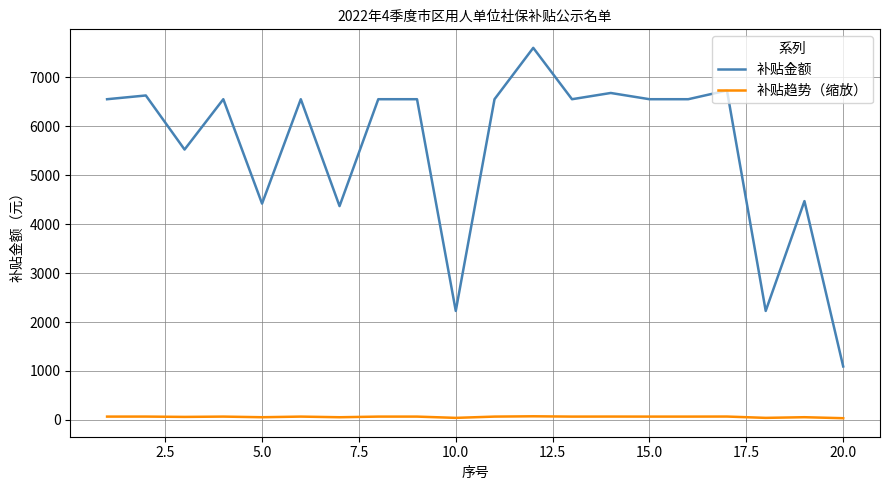

True or false: 补贴趋势（缩放） has more than 0 interior local peaks.

True